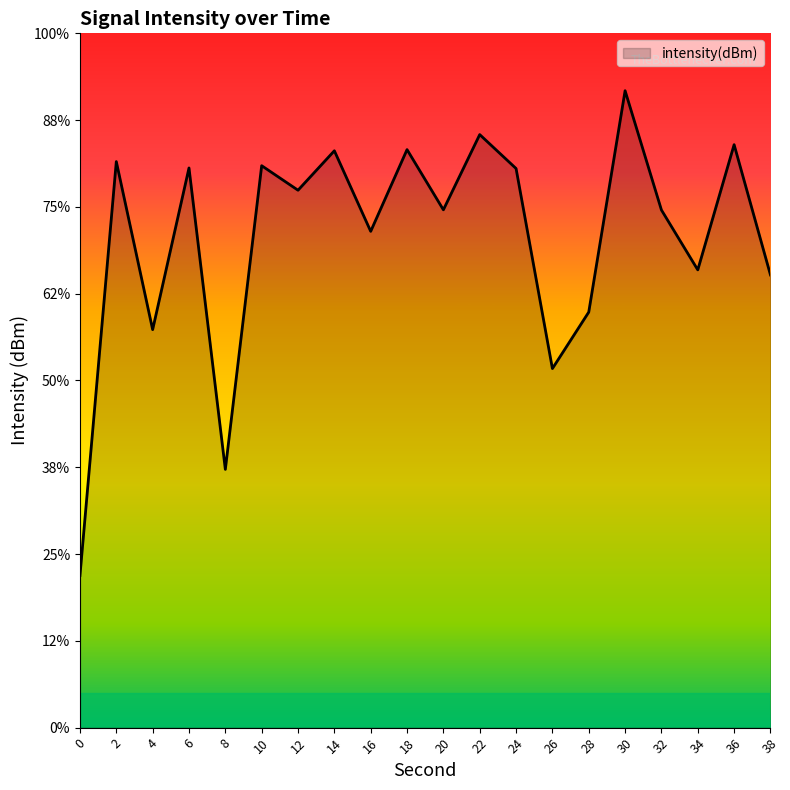

The value at 22 is -33.4. True or false?

False